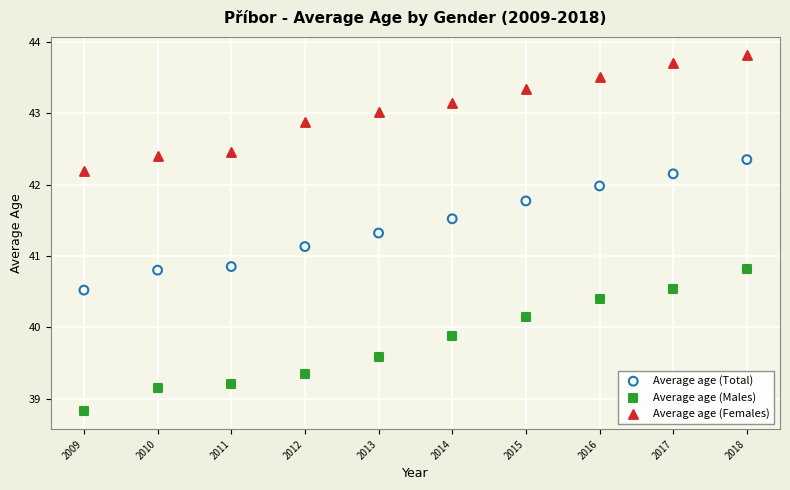

Across all data points, what is the range of X values (max minus min)?

9.0